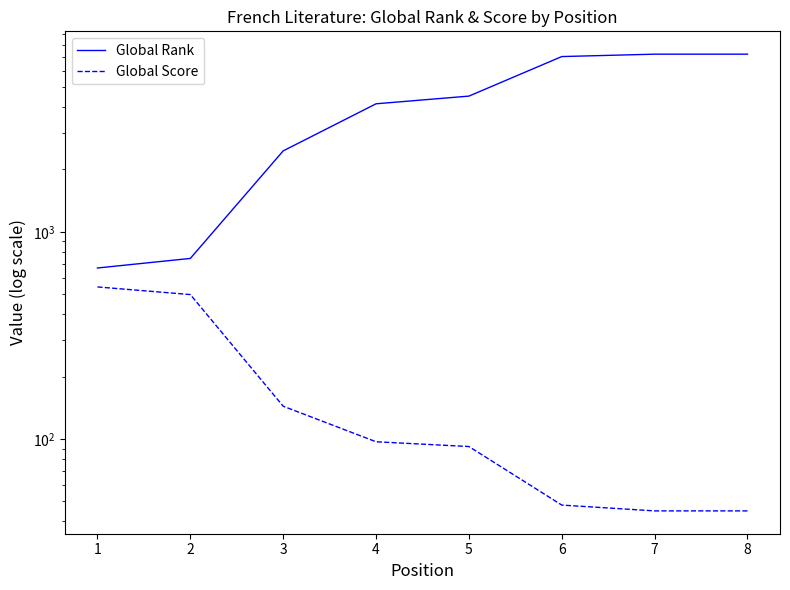

How many lines are shown in the chart?

2